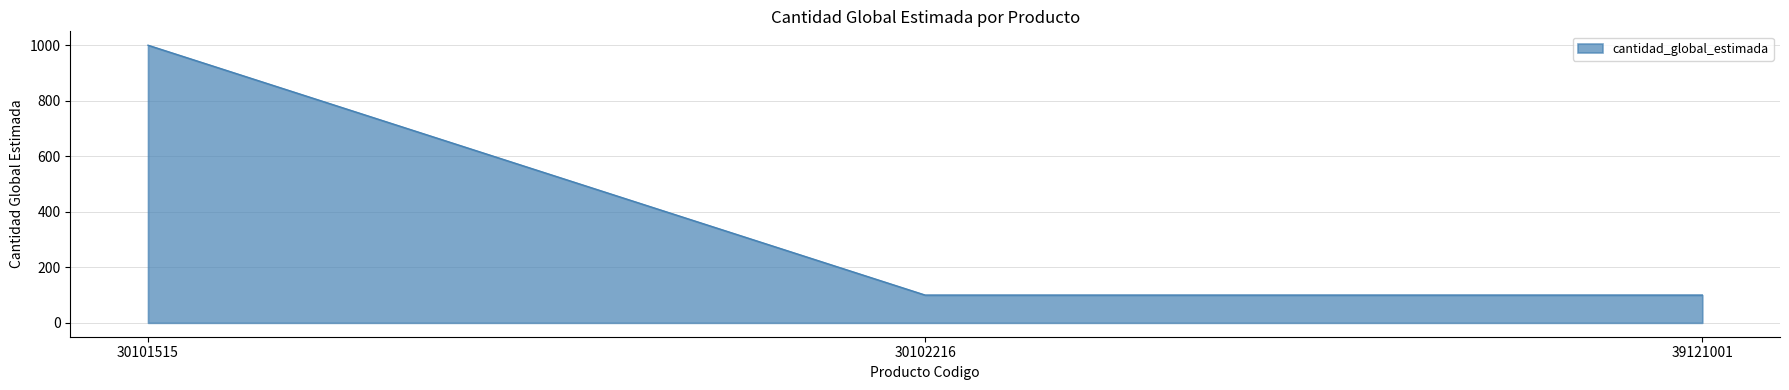

What is the ratio of the value at 30101515 to the value at 30102216?

10.0